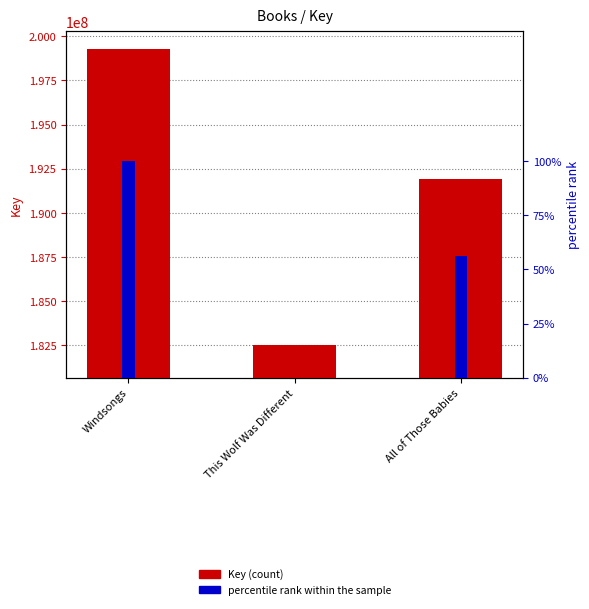

At how many categories does at least one series exceed 100354418?

3